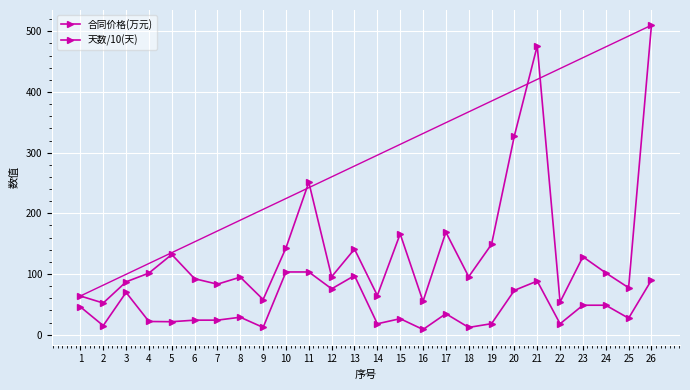

True or false: 天数/10(天) and 合同价格(万元) intersect in this chart.

False